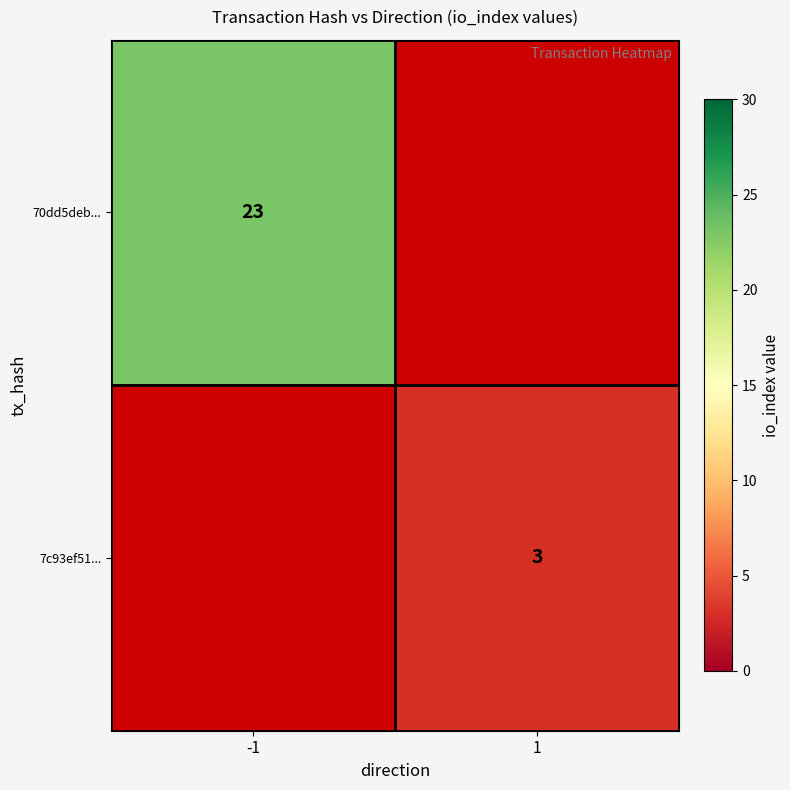

Is it true that 70dd5deb... equals 23 at -1?

True